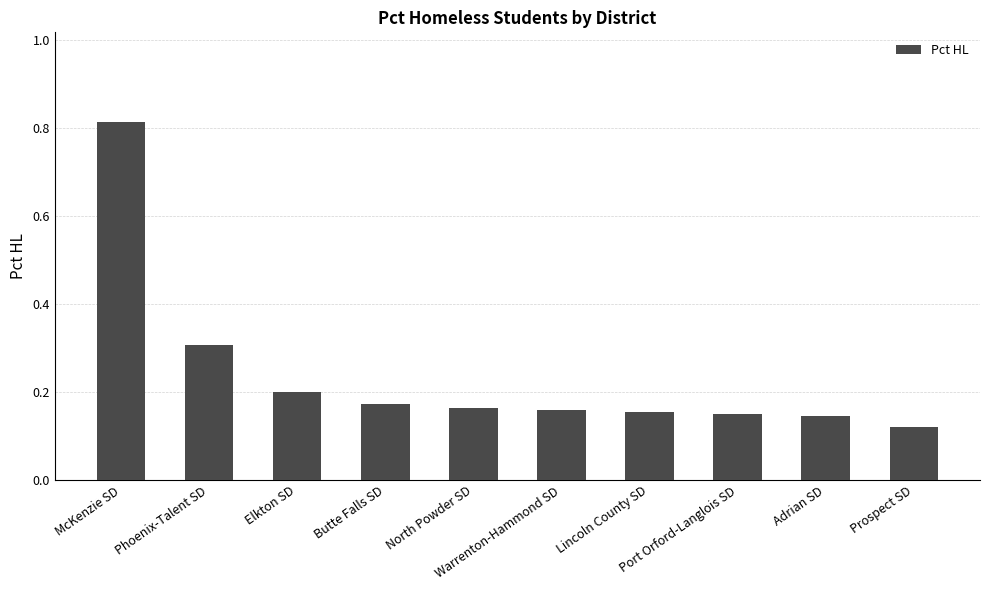

Between Phoenix-Talent SD and Warrenton-Hammond SD, which is larger?

Phoenix-Talent SD